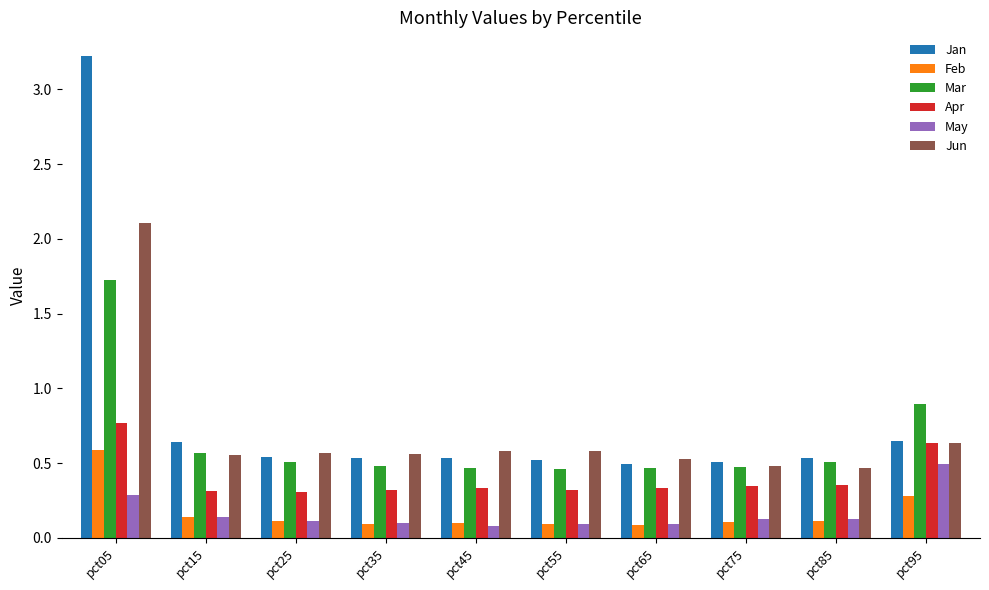

What is the sum of all Jan values?

8.2